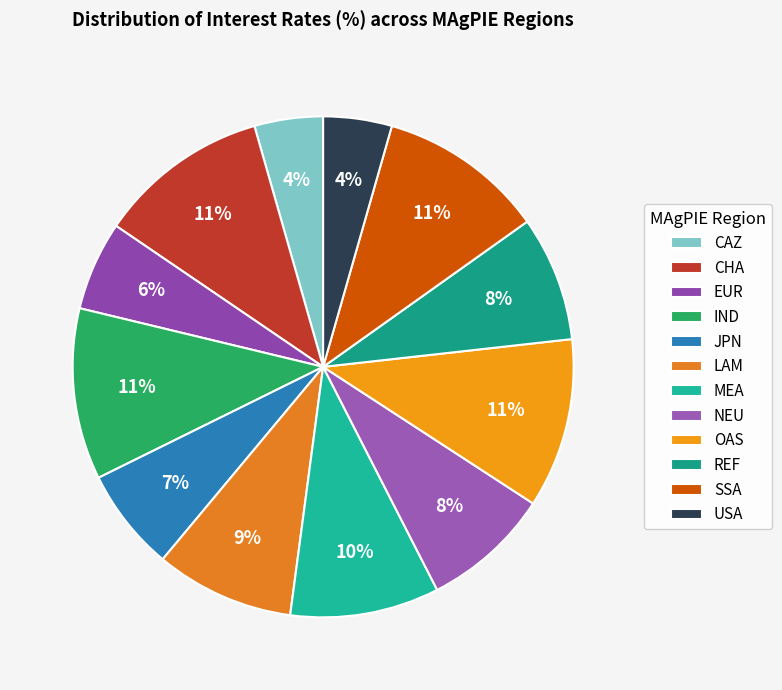

Does OAS represent more than half of the total?

No